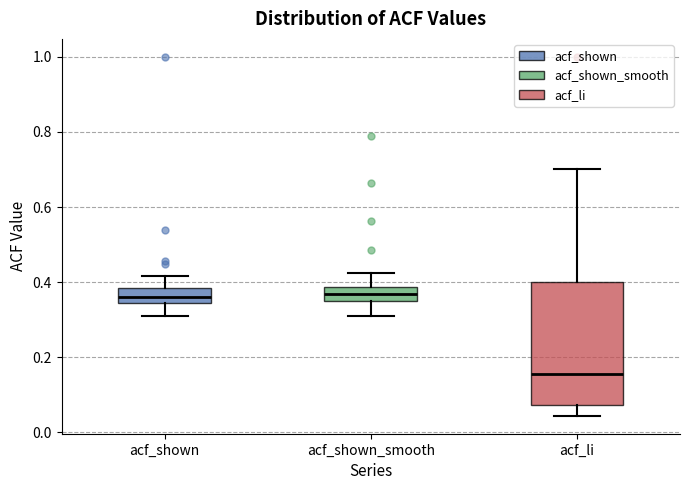

Reading left to right, transcribe this box plot: for each box, give where its median line is, the range the box spans, and where its two whiskers end, as read against the y-axis. The values are not printed on the chart, so give them approximately, as read against the axis.

acf_shown: median 0.36, box 0.34 to 0.38, whiskers 0.32 to 0.42
acf_shown_smooth: median 0.36 (inside the box), box 0.36 to 0.38, whiskers 0.30 to 0.42
acf_li: median 0.16, box 0.08 to 0.40, whiskers 0.04 to 0.70